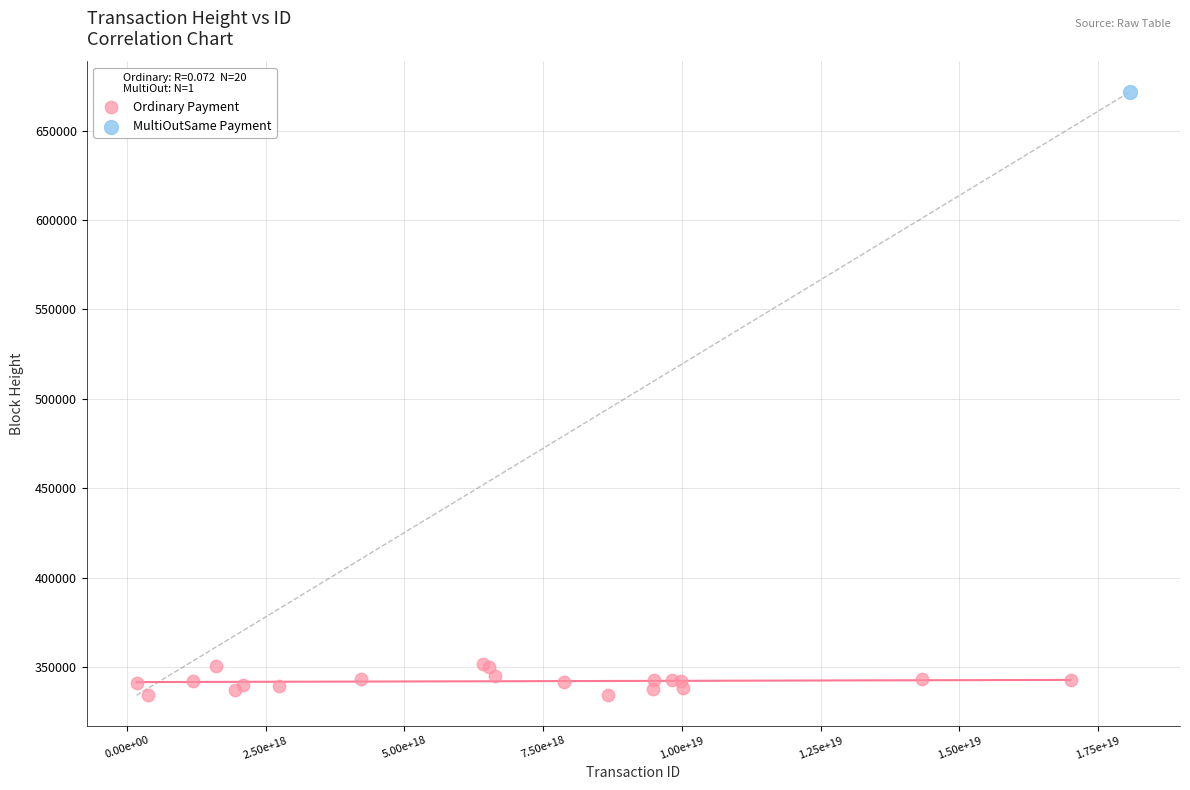

What are all the series names shown in the legend?

Ordinary Payment, MultiOutSame Payment